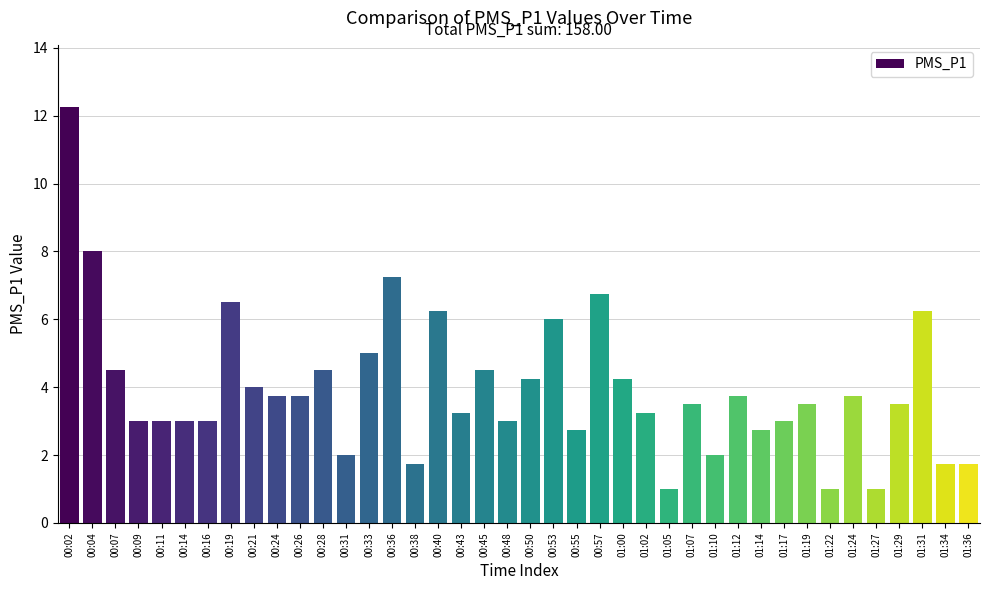

What is the difference between the values at 01:07 and 00:53?

2.5